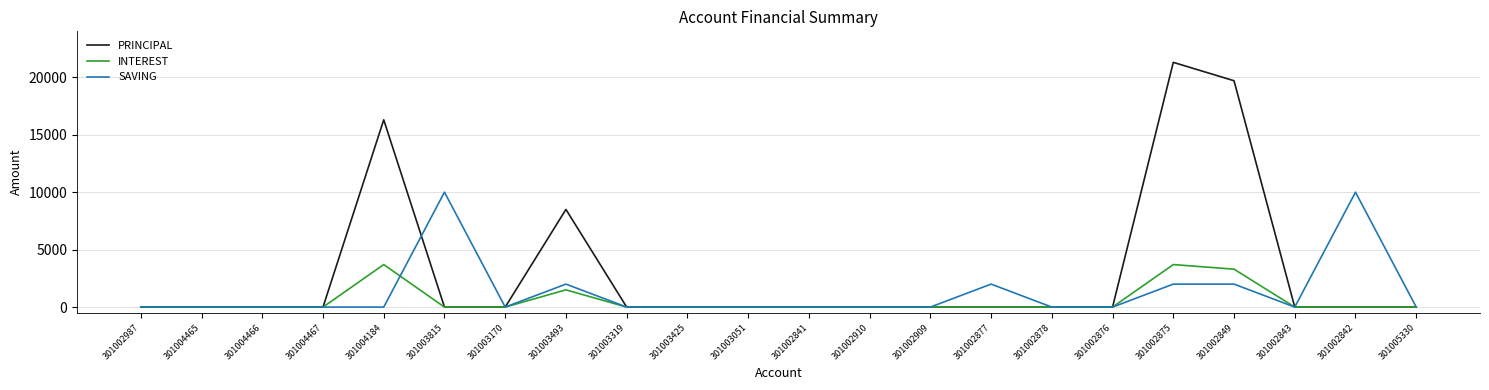

The value of INTEREST at 301003170 is 0. True or false?

True